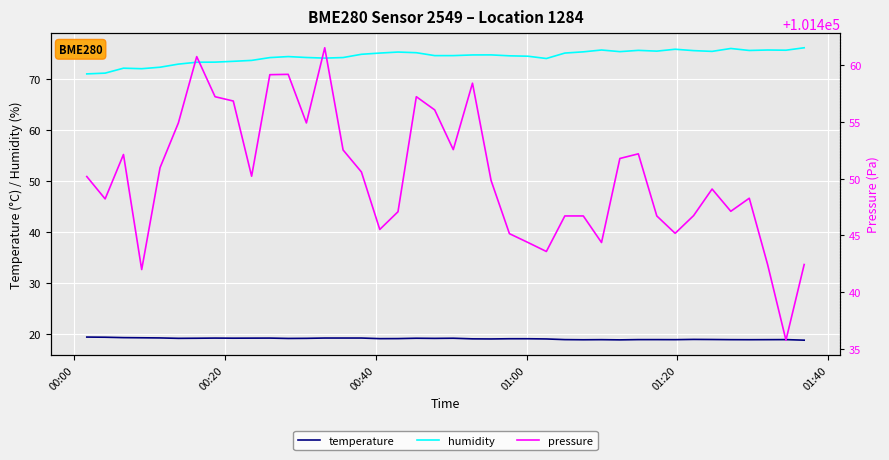

Reading right to left, transcribe all the data shown in this chart.

temperature: 18.7	18.9	18.8	18.8	18.8	18.9	18.9	18.8	18.9	18.9	18.8	18.8	18.8	18.9	19.0	19.0	19.0	19.0	19.0	19.1	19.1	19.1	19.1	19.0	19.2	19.2	19.2	19.1	19.1	19.1	19.1	19.1	19.1	19.1	19.1	19.2	19.2	19.2	19.3	19.4
humidity: 76.2	75.7	75.7	75.6	76.0	75.5	75.6	75.9	75.5	75.7	75.4	75.7	75.4	75.1	74.0	74.5	74.6	74.8	74.8	74.6	74.6	75.2	75.3	75.1	74.9	74.2	74.1	74.2	74.4	74.2	73.7	73.5	73.3	73.3	73.0	72.3	72.0	72.2	71.2	71.0
pressure: 101442.4	101435.8	101442.4	101448.3	101447.1	101449.1	101446.8	101445.2	101446.7	101452.2	101451.8	101444.4	101446.7	101446.7	101443.6	101444.4	101445.2	101449.8	101458.4	101452.6	101456.1	101457.2	101447.1	101445.5	101450.6	101452.5	101461.5	101454.9	101459.2	101459.2	101450.2	101456.8	101457.2	101460.8	101454.9	101451.0	101442.0	101452.1	101448.2	101450.2